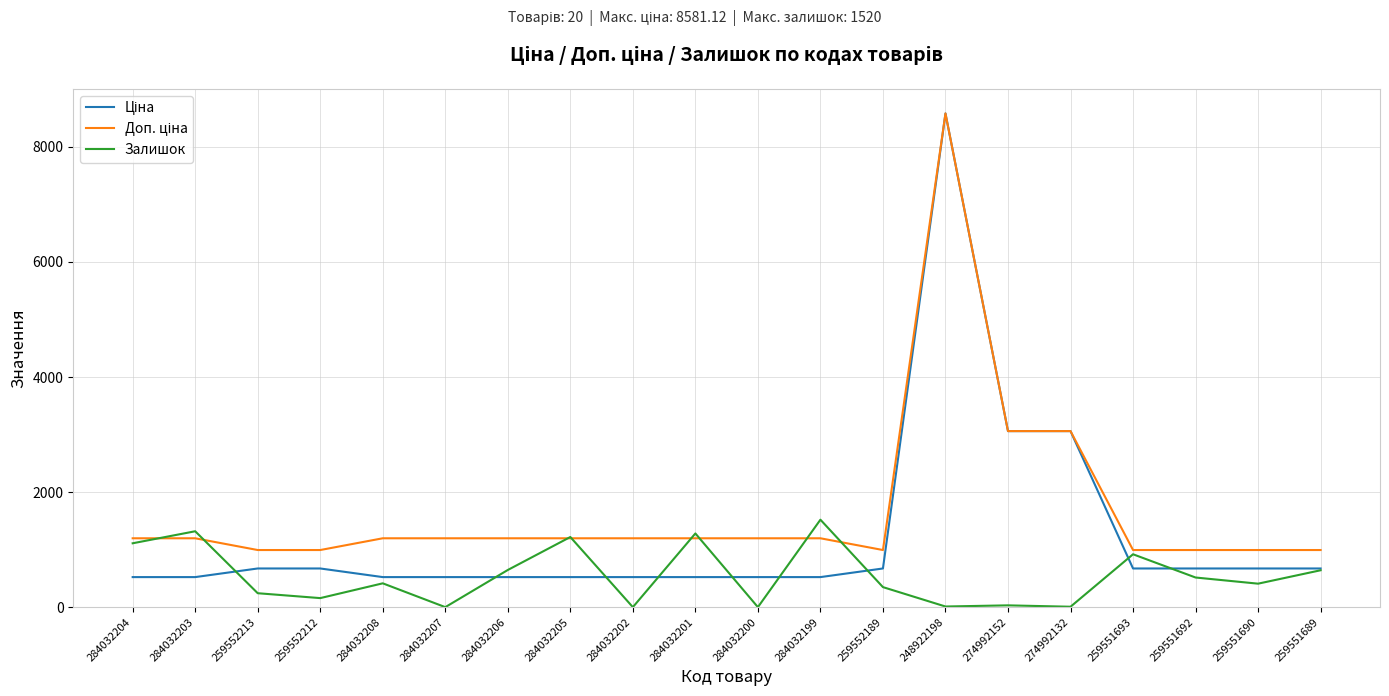

True or false: Залишок has a value of 1976.4 at 284032204.

False